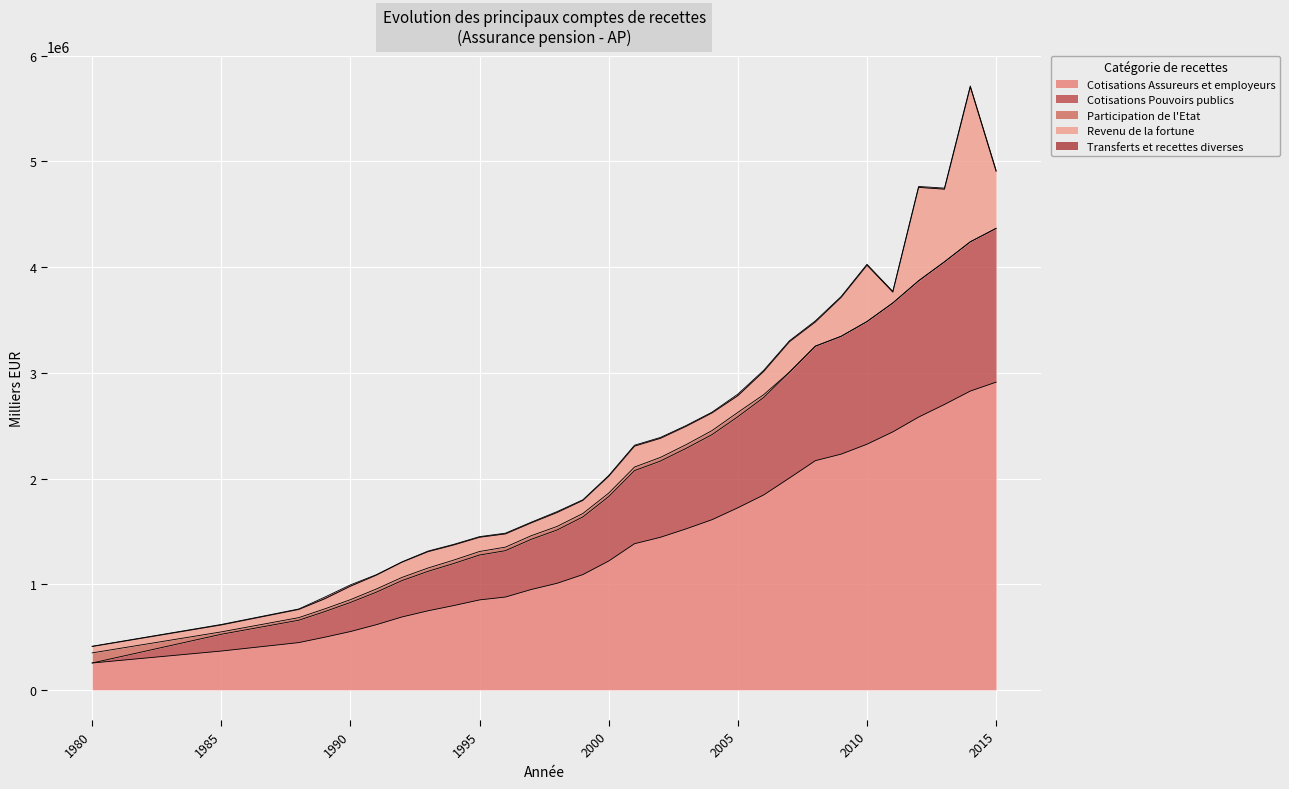

The value of Cotisations Assureurs et employeurs at 1990 is 551823.4. True or false?

True